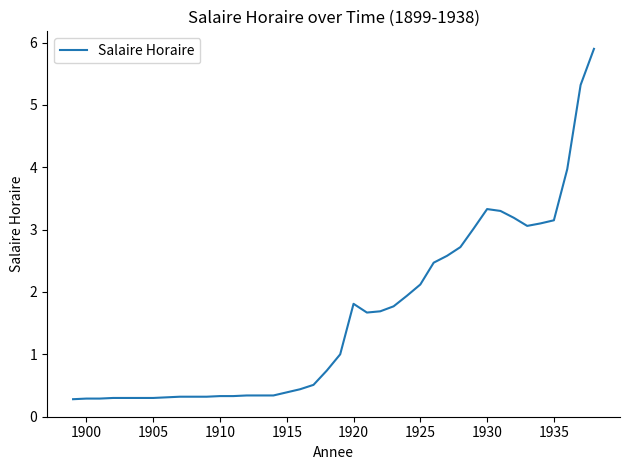

What is the sum of all values?

64.2